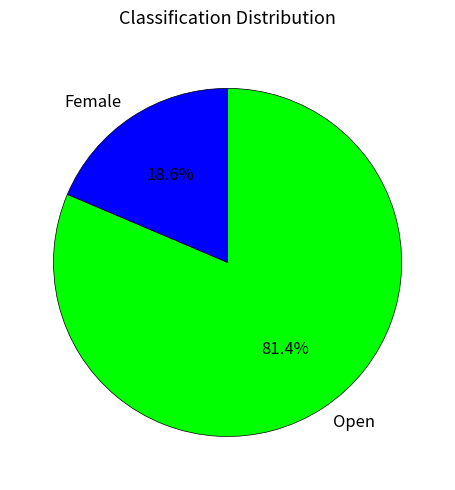

What is the largest slice in the pie chart?

Open